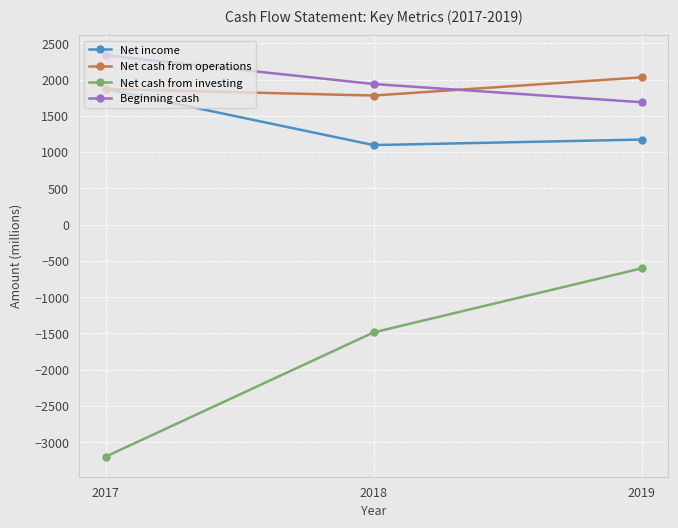

How many categories are shown in the chart?

3